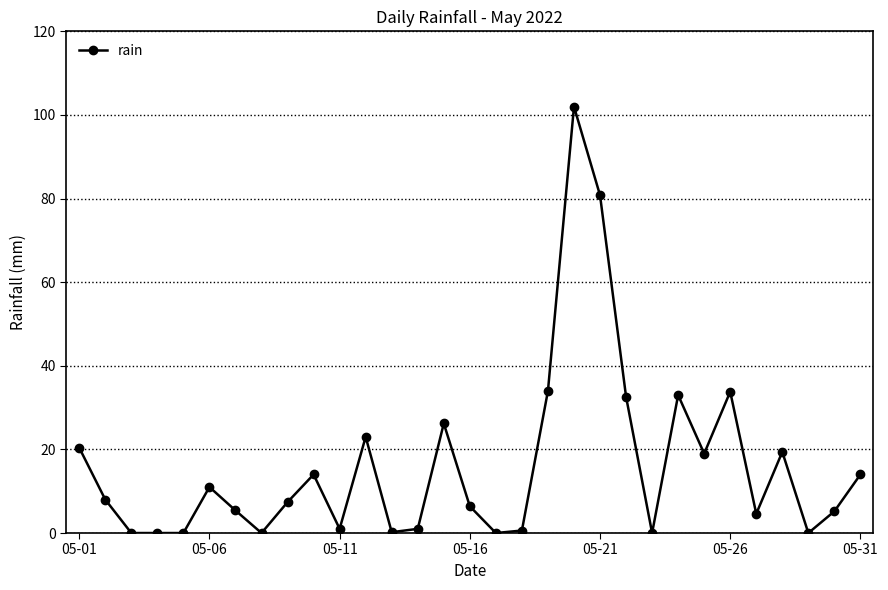

What is the value of the 2nd point from the left?

8.0